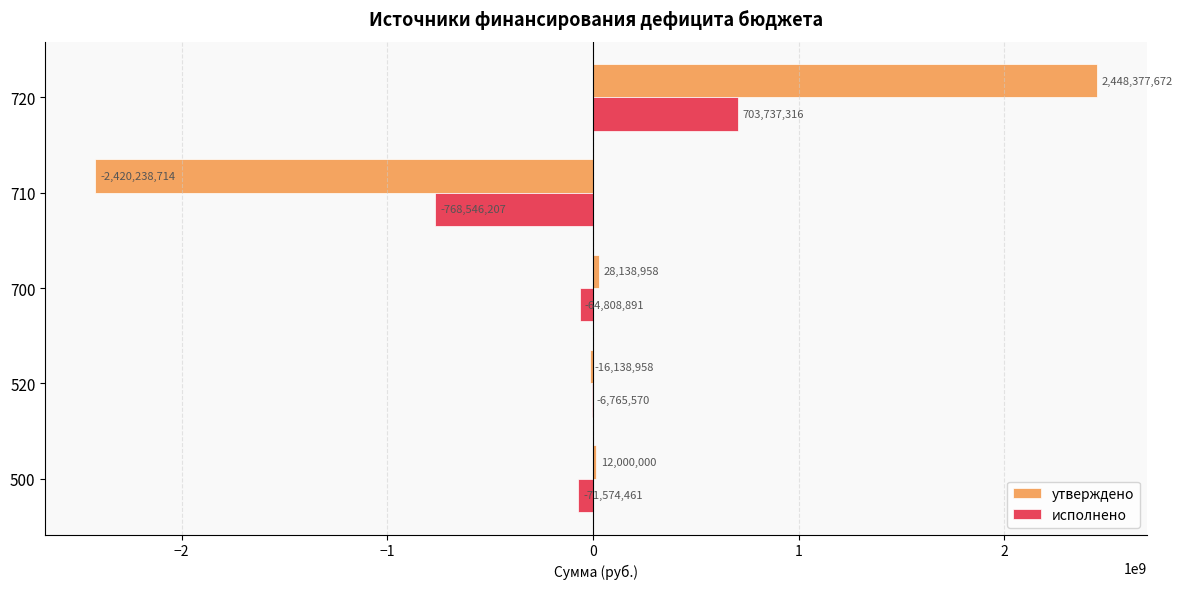

The исполнено series shows 703737316.2 at 720. True or false?

True